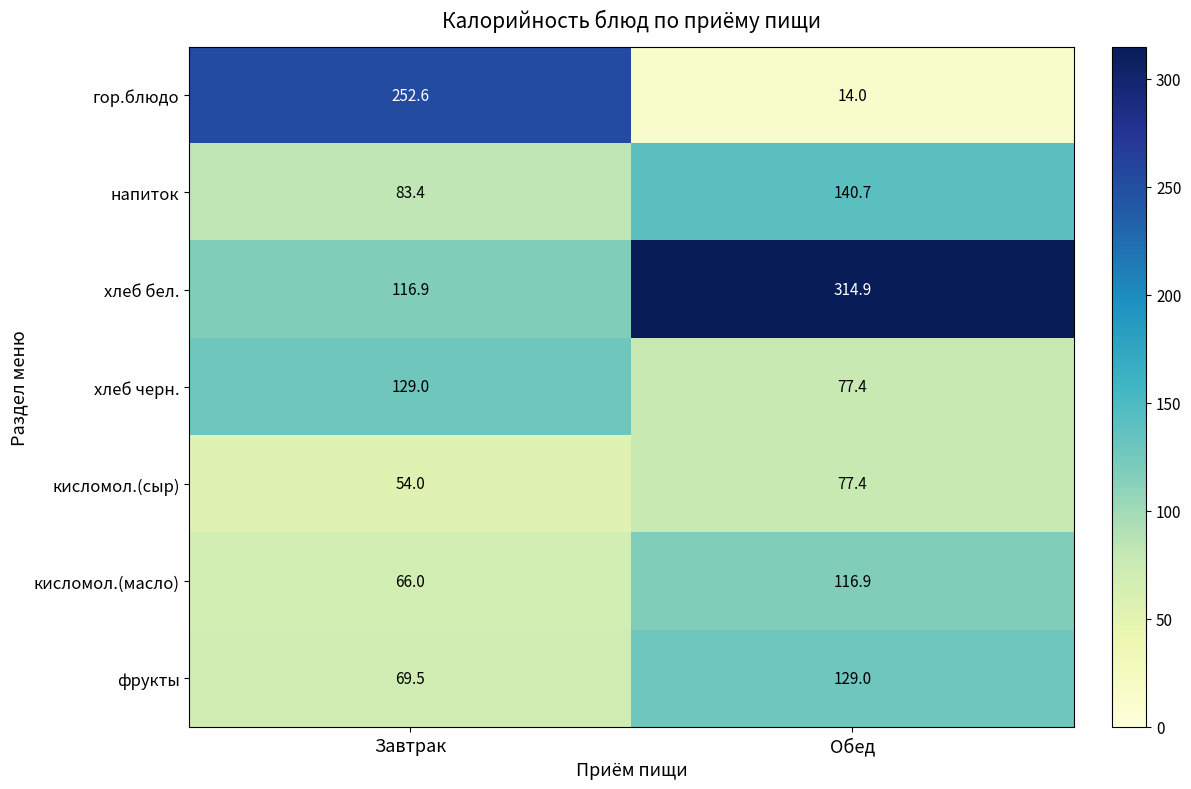

The хлеб черн. series shows 129.0 at Завтрак. True or false?

True